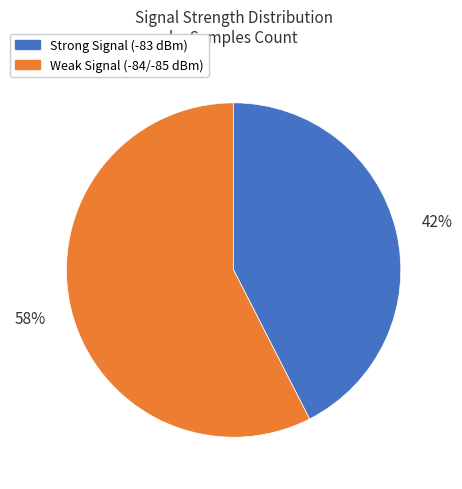

How many segments does this pie chart have?

2